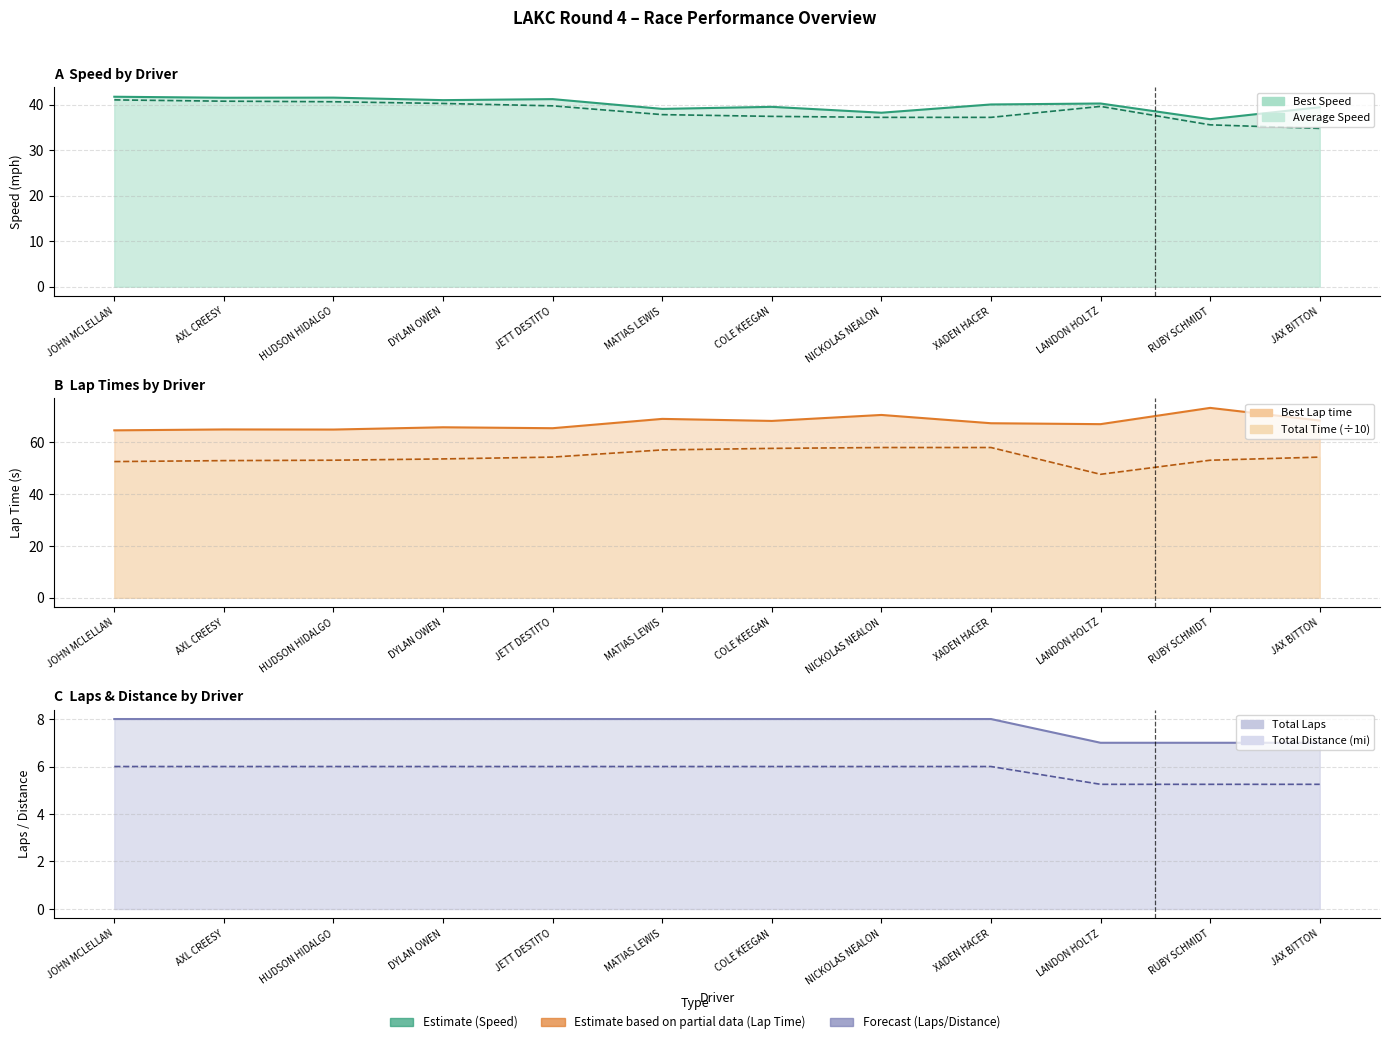

Reading left to right, transcribe all the data shown in this chart.

Best Speed: 41.8	41.6	41.6	41.0	41.3	39.1	39.6	38.3	40.1	40.3	36.9	39.5
Average Speed: 41.1	40.8	40.7	40.3	39.8	37.9	37.5	37.3	37.3	39.7	35.6	34.8
Best Lap time: 64.6	64.9	64.9	65.8	65.4	69.0	68.2	70.5	67.3	67.0	73.3	68.4
Total Time (÷10): 52.6	52.9	53.1	53.6	54.3	57.1	57.6	58.0	58.0	47.6	53.1	54.3
Total Laps: 8.0	8.0	8.0	8.0	8.0	8.0	8.0	8.0	8.0	7.0	7.0	7.0
Total Distance (mi): 6.0	6.0	6.0	6.0	6.0	6.0	6.0	6.0	6.0	5.2	5.2	5.2